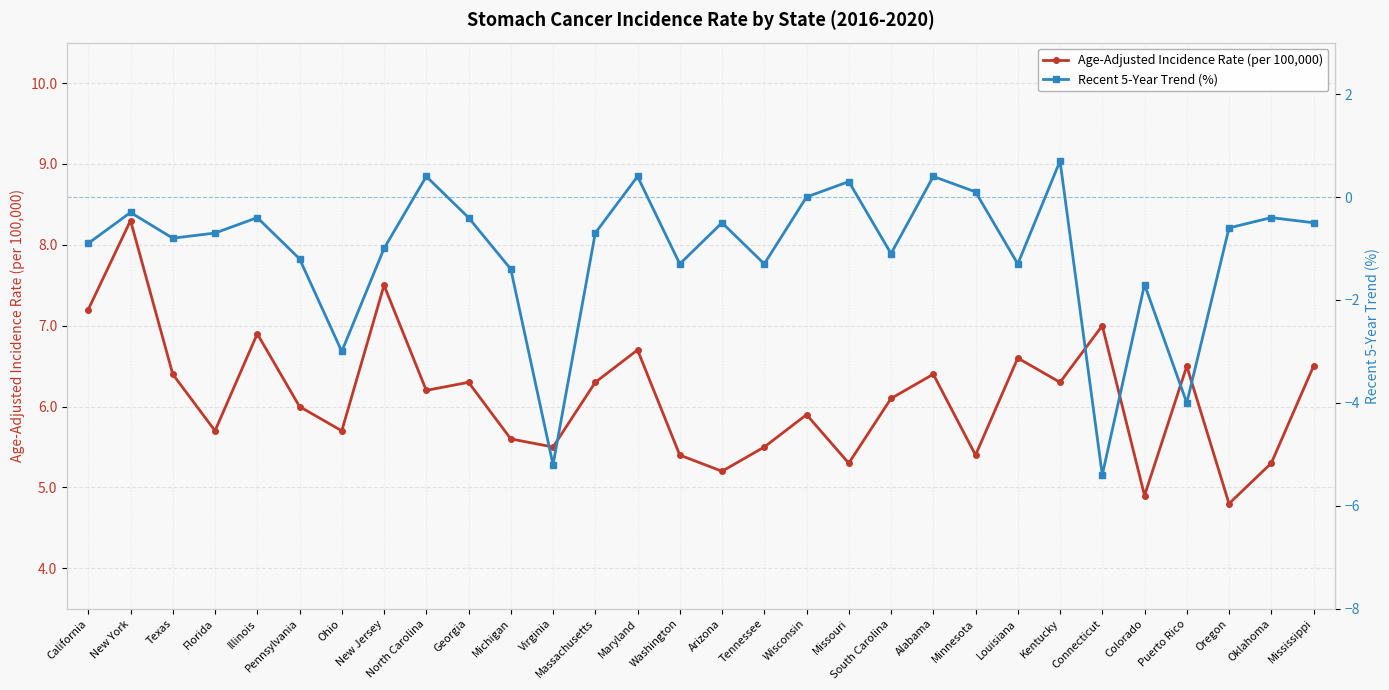

What is the value of the Recent 5-Year Trend (%) point at the 15th from the left?

-1.3